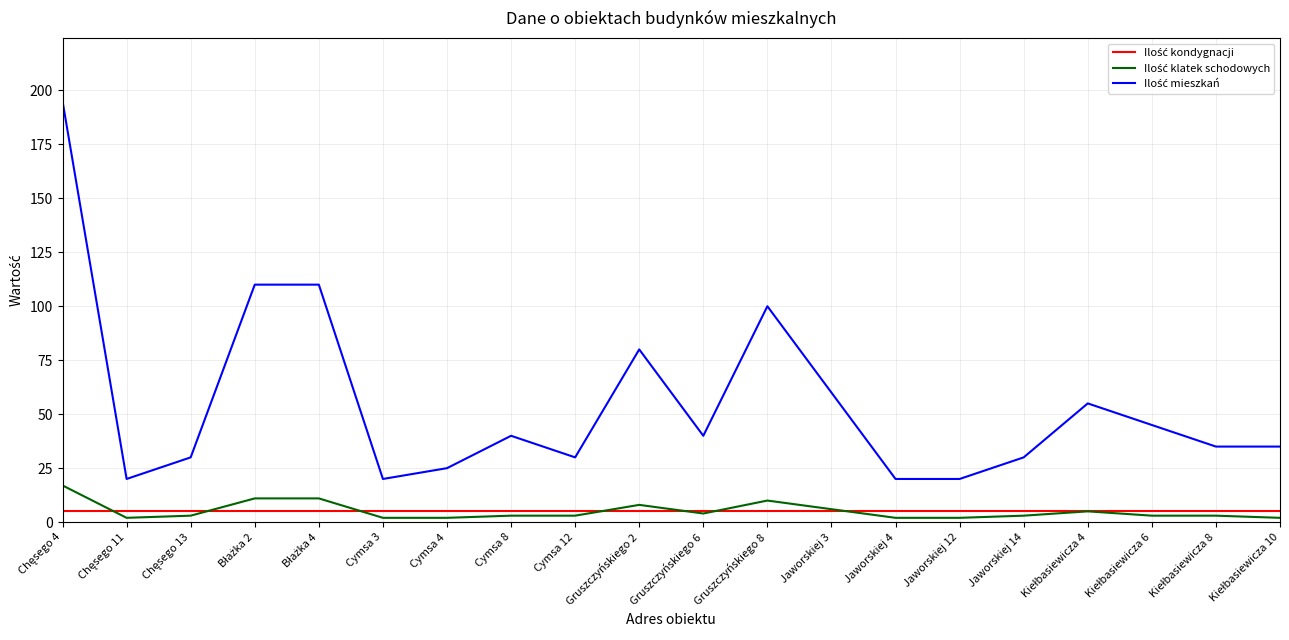

Reading left to right, what are all the values shown in this chart?

Ilość kondygnacji: 5	5	5	5	5	5	5	5	5	5	5	5	5	5	5	5	5	5	5	5
Ilość klatek schodowych: 17	2	3	11	11	2	2	3	3	8	4	10	6	2	2	3	5	3	3	2
Ilość mieszkań: 195	20	30	110	110	20	25	40	30	80	40	100	60	20	20	30	55	45	35	35